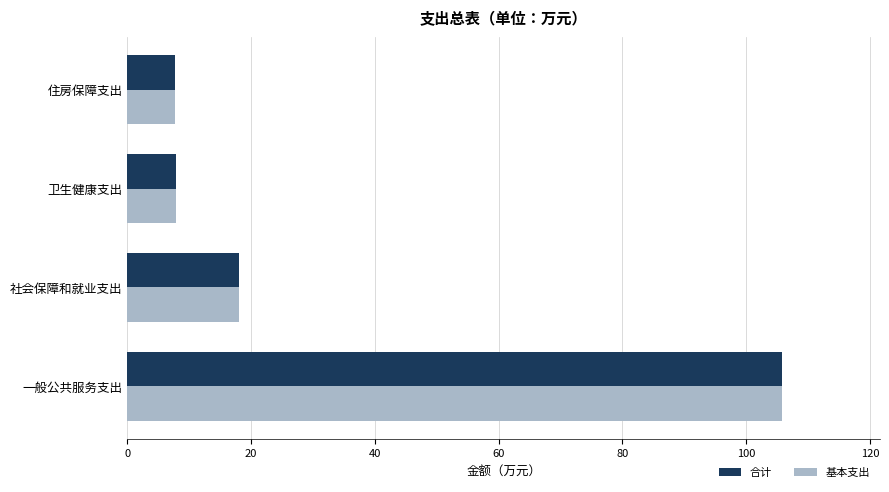

Is the value of 合计 at 卫生健康支出 greater than the value of 基本支出 at 社会保障和就业支出?

No